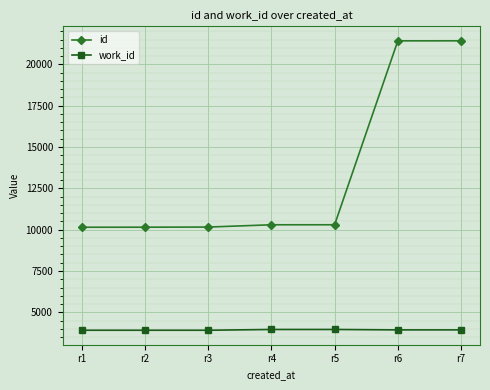

Is the value of work_id at r4 greater than the value of id at r2?

No